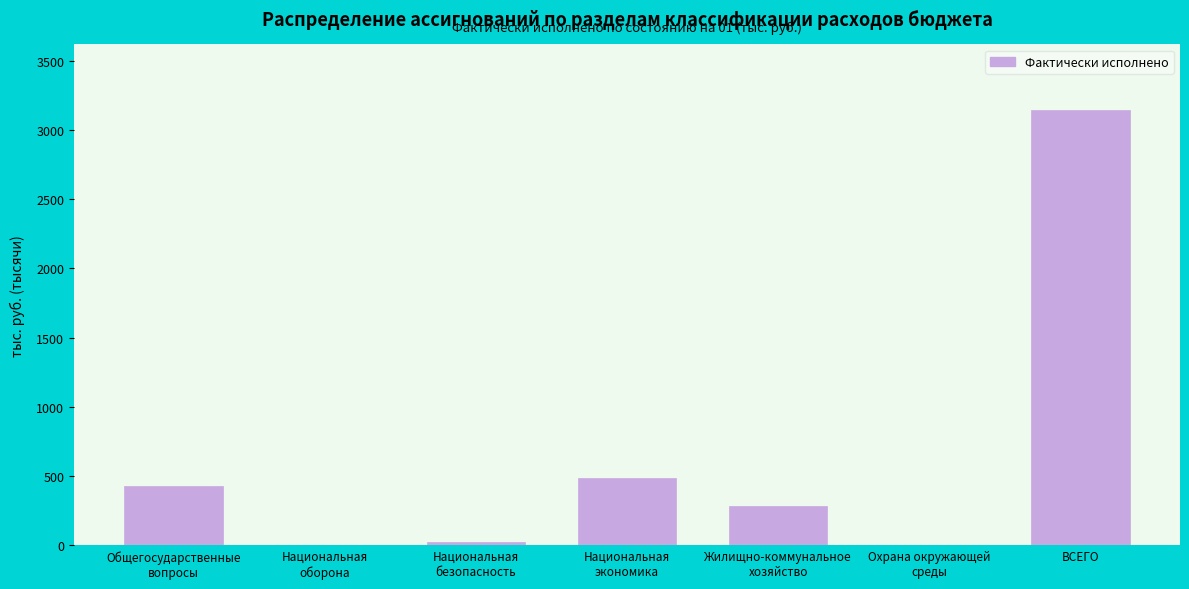

What is the sum of all values?

4379.7